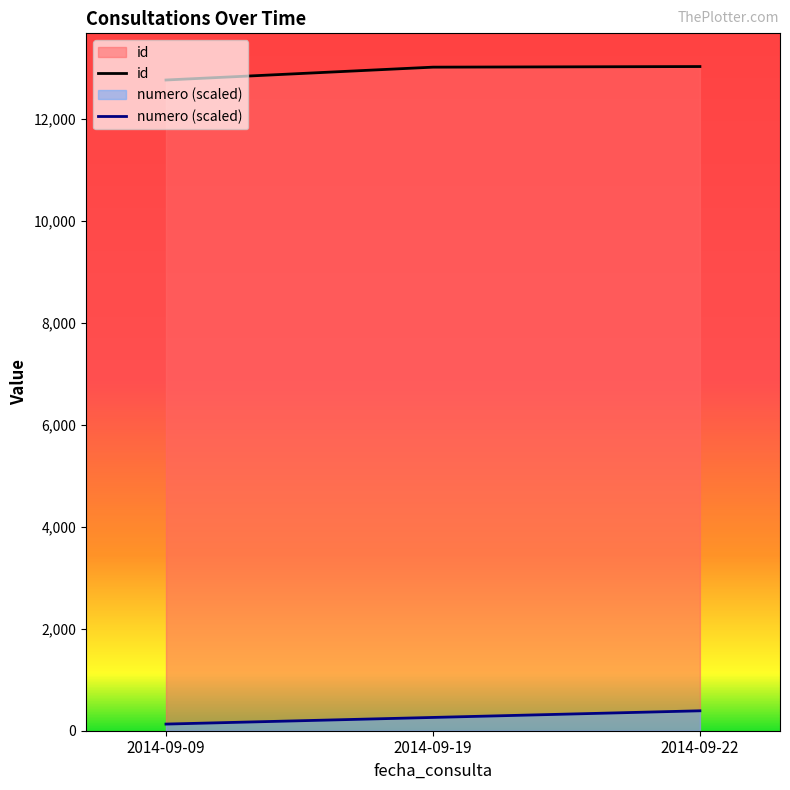

True or false: numero has a value of 130.2 at 2014-09-09.

True